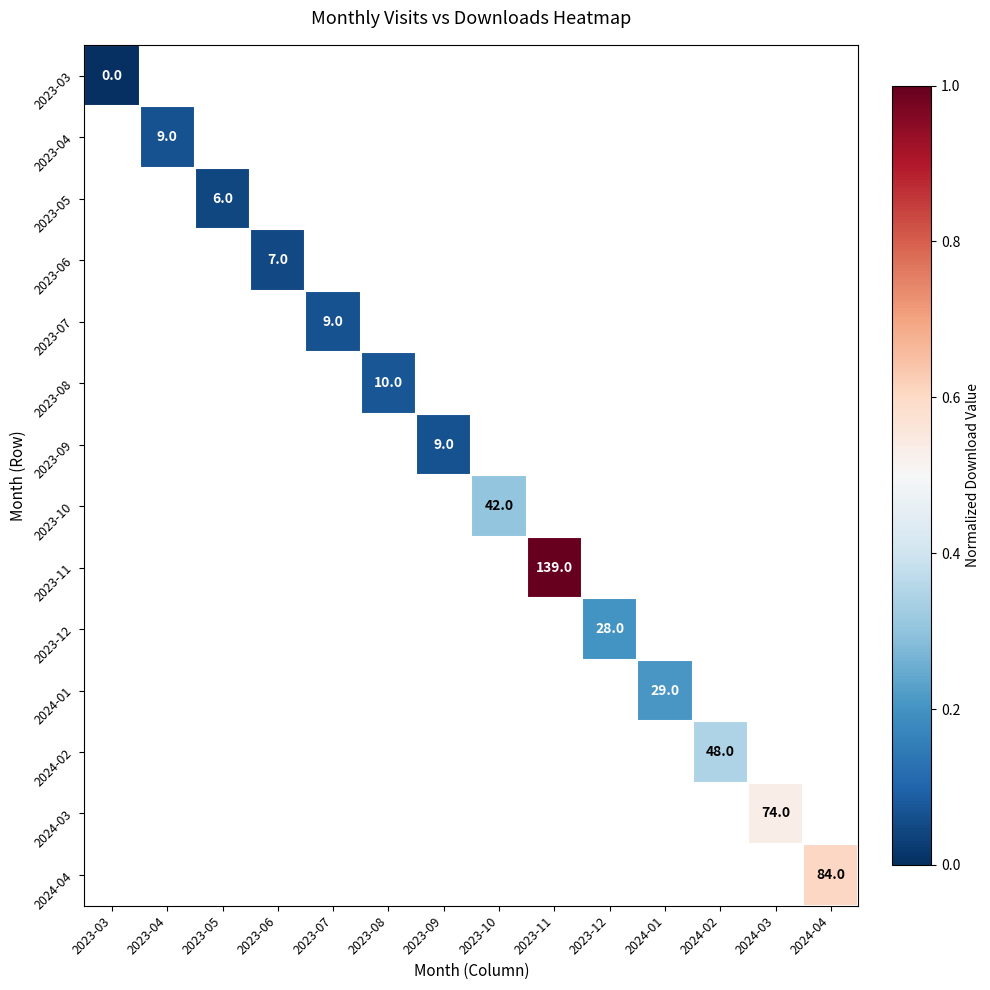

The 2024-01 series shows 48 at 2024-01. True or false?

False